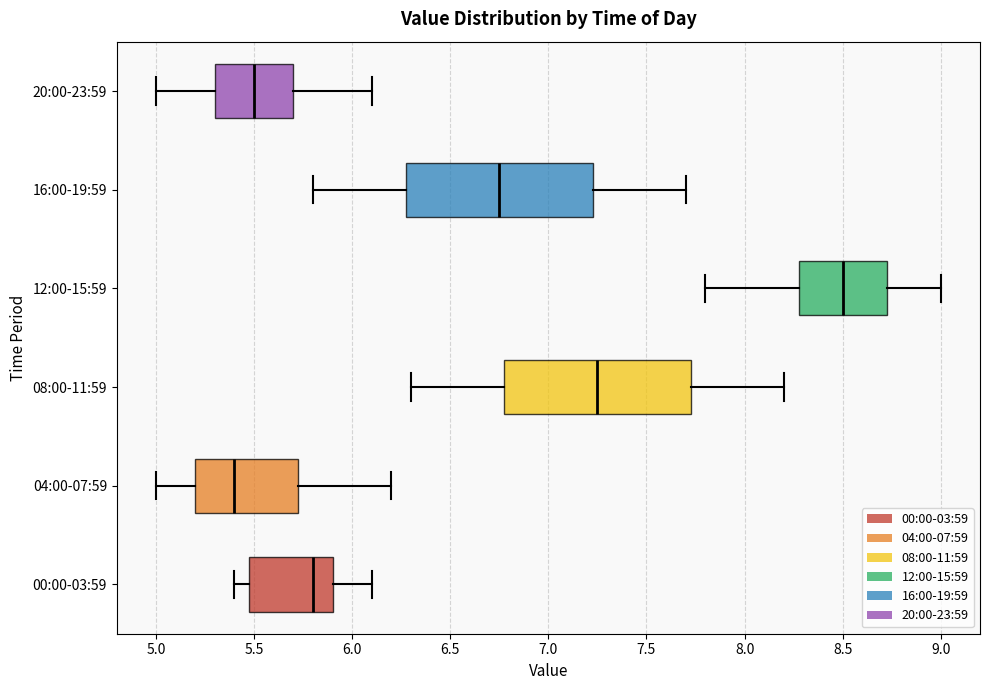

Which box has the furthest to the right median line?

12:00-15:59